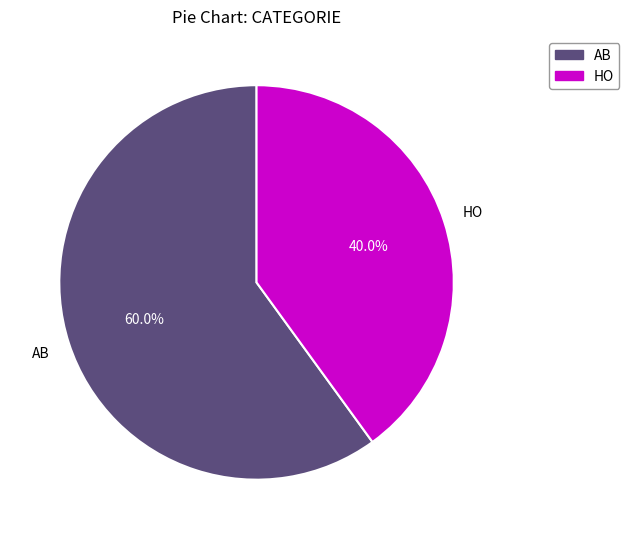

What is the majority slice?

AB